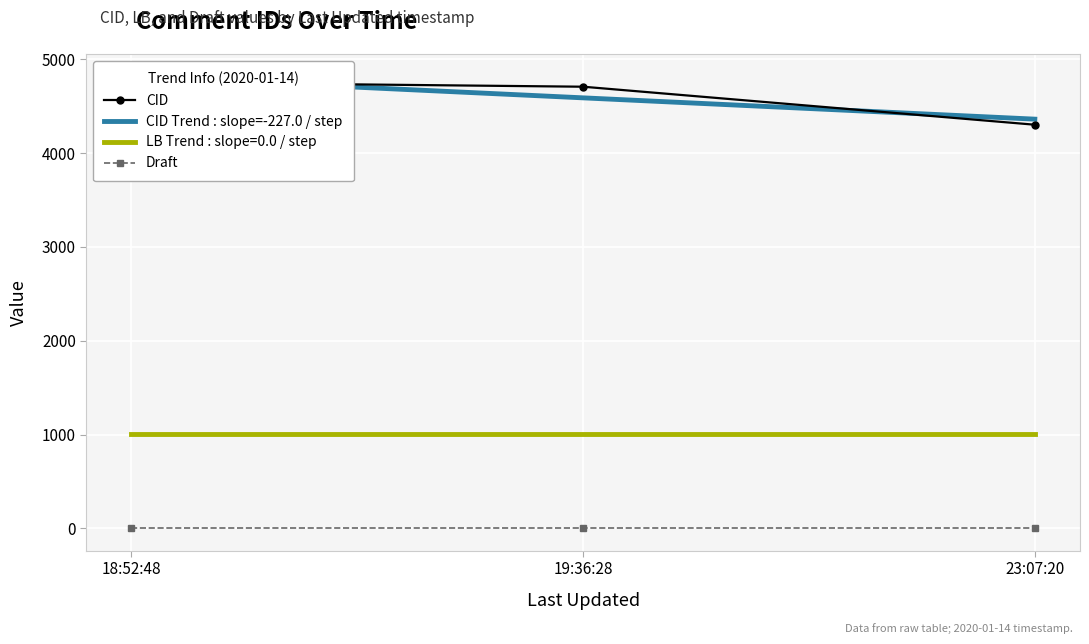

The value of LB Trend : slope=0.0 / step at 19:36:28 is 1764.1. True or false?

False